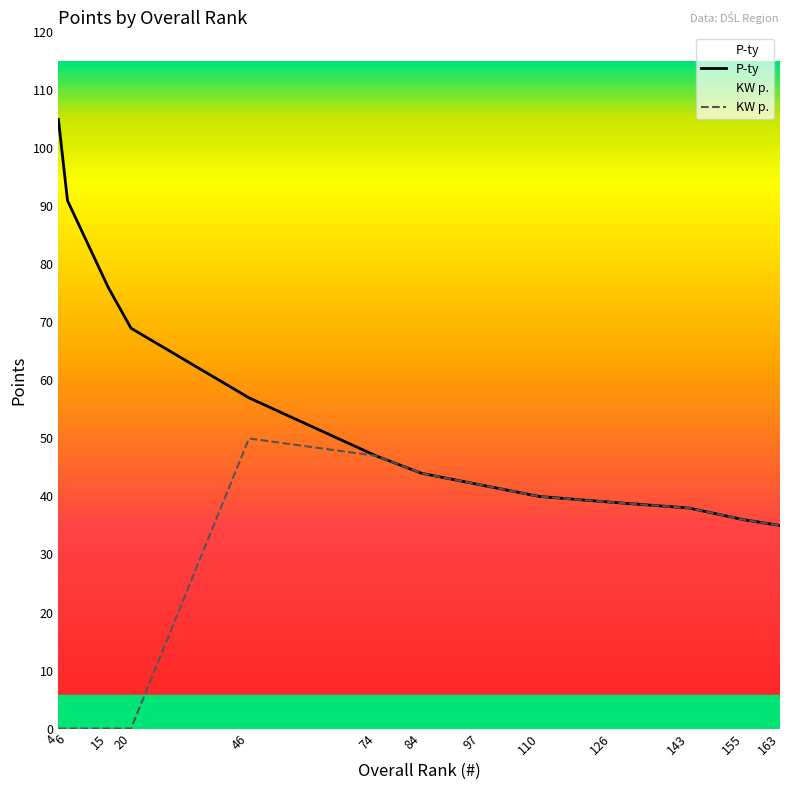

True or false: KW p. has more than 2 interior local peaks.

False